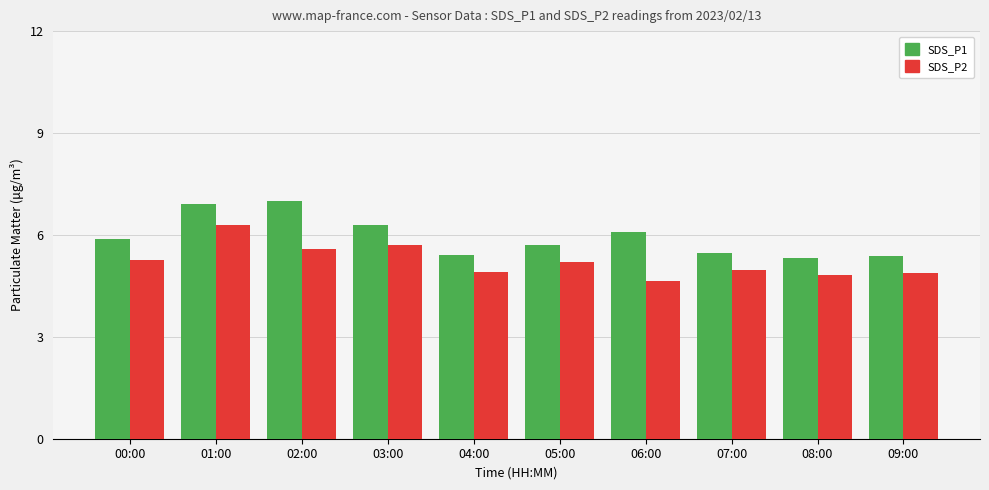

Between 01:00 and 05:00, which series saw the biggest shift?

SDS_P1